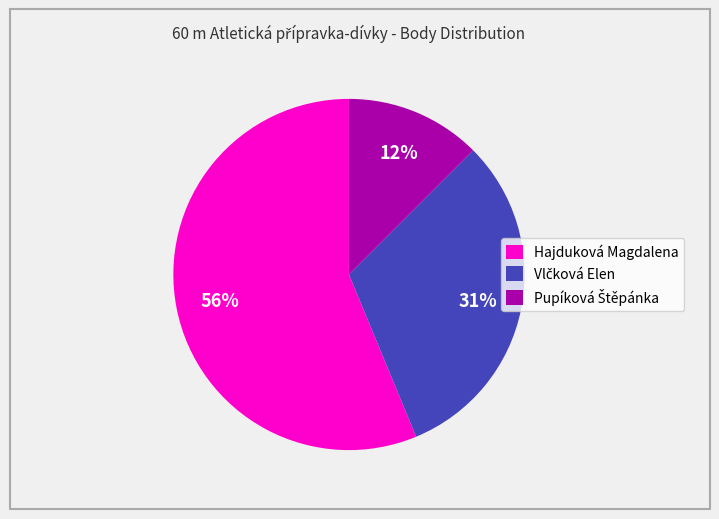

What is the majority slice?

Hajduková Magdalena